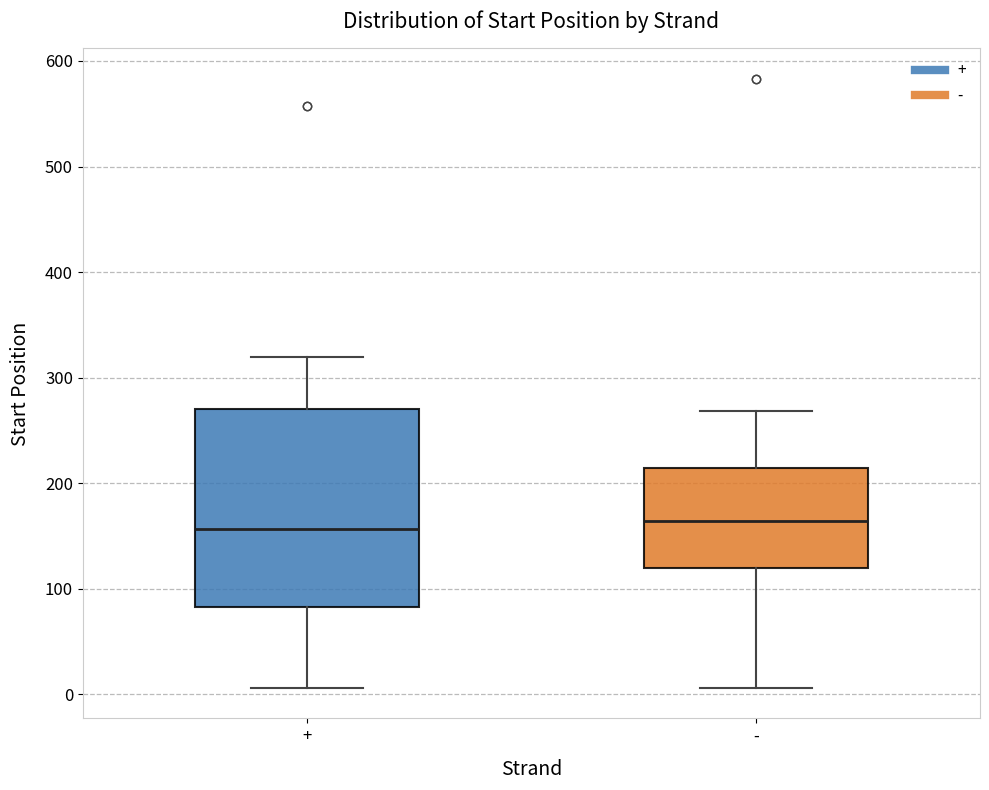

Which box is the tallest, from its lower edge to its upper edge?

+